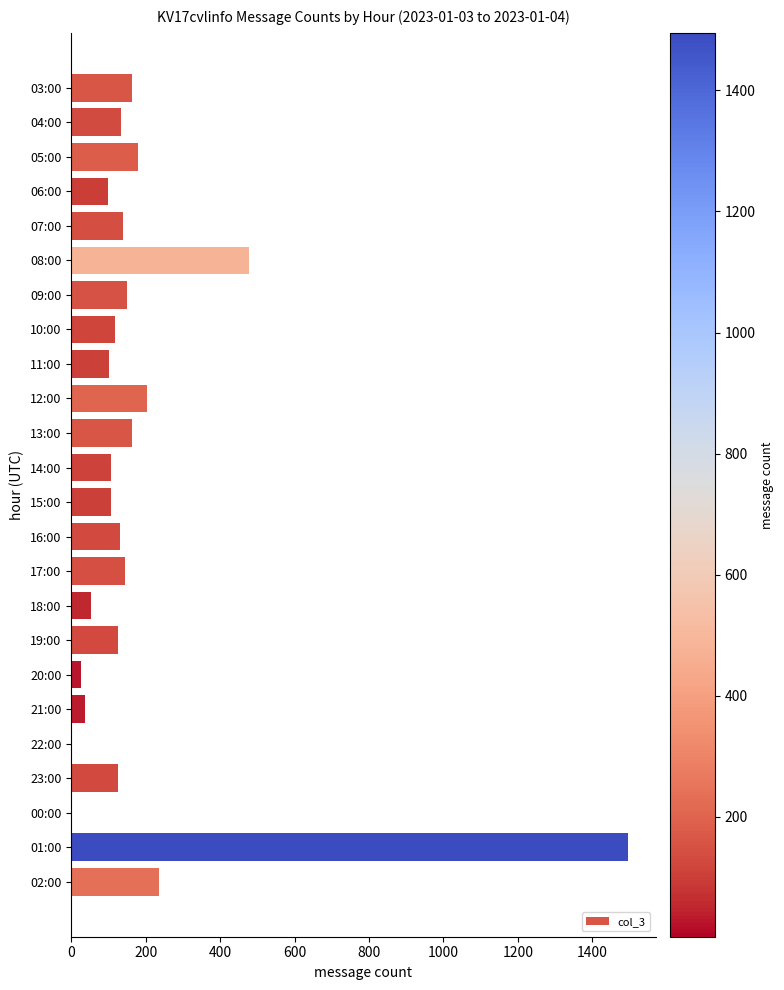

The chart shows a value of 477 at 08:00. True or false?

True